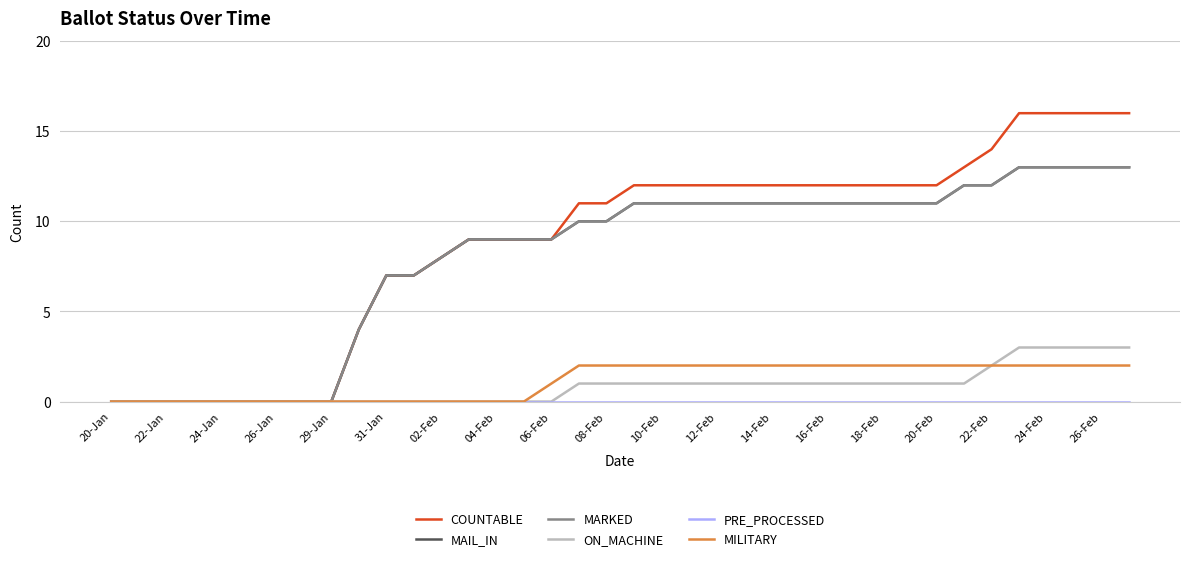

Is this an area chart (filled region under the line)?

No